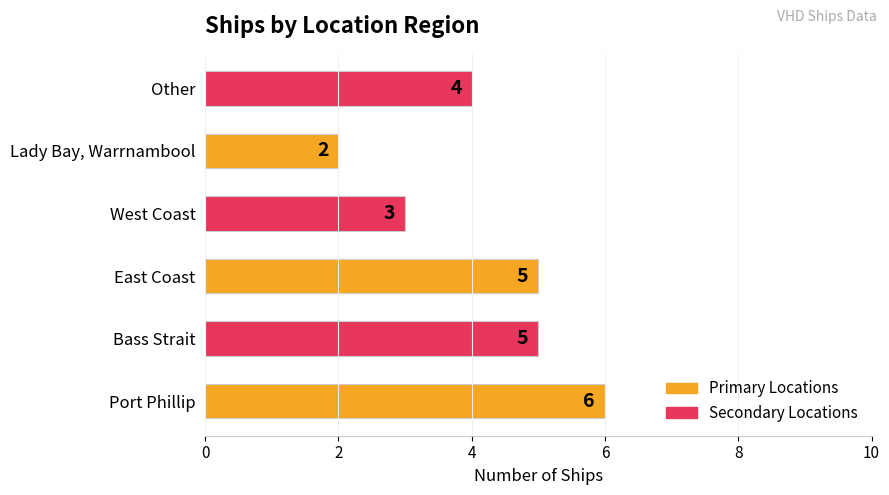

What is the difference between the second highest and minimum values?

3